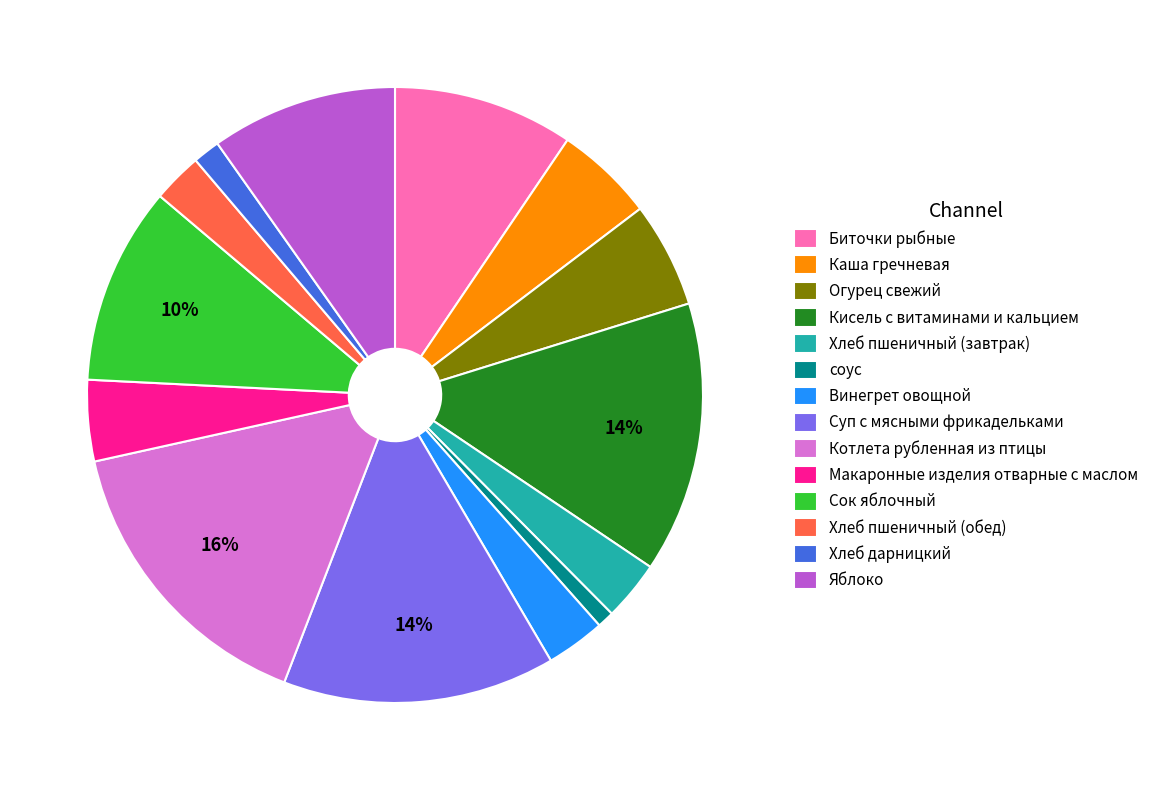

Between Хлеб дарницкий and Яблоко, which is larger?

Яблоко